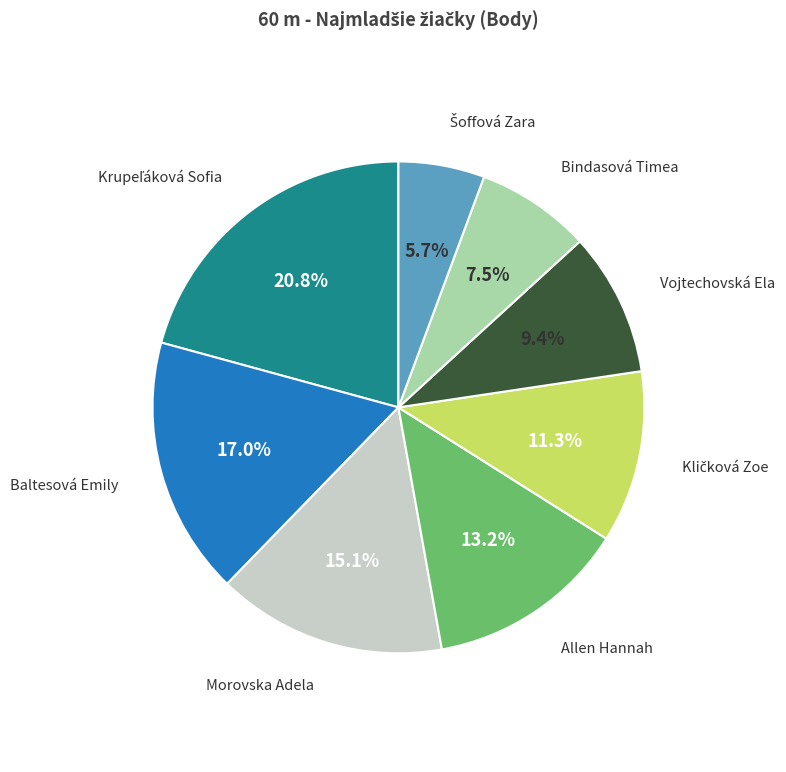

Combined, do Vojtechovská Ela and Allen Hannah account for over 50%?

No